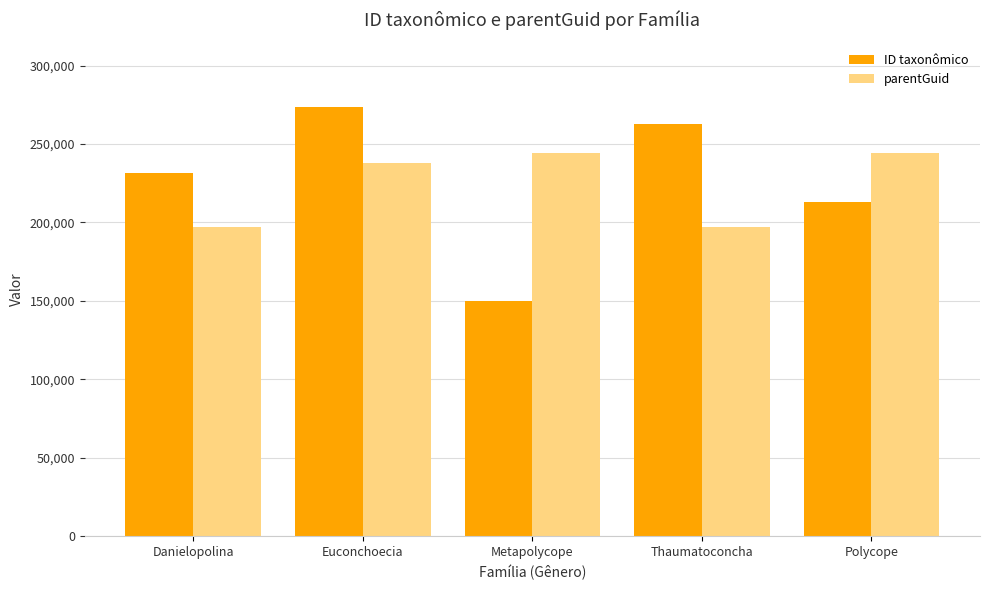

Rank the categories by ID taxonômico value from lowest to highest.

Metapolycope, Polycope, Danielopolina, Thaumatoconcha, Euconchoecia